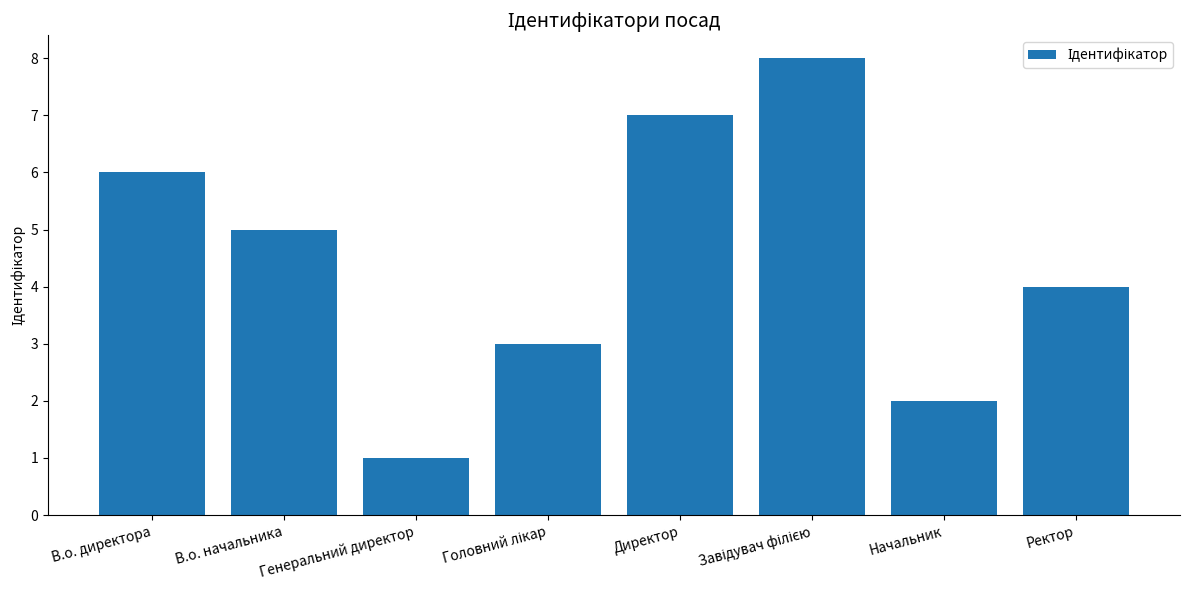

What is the label of the 2nd bar from the right?

Начальник